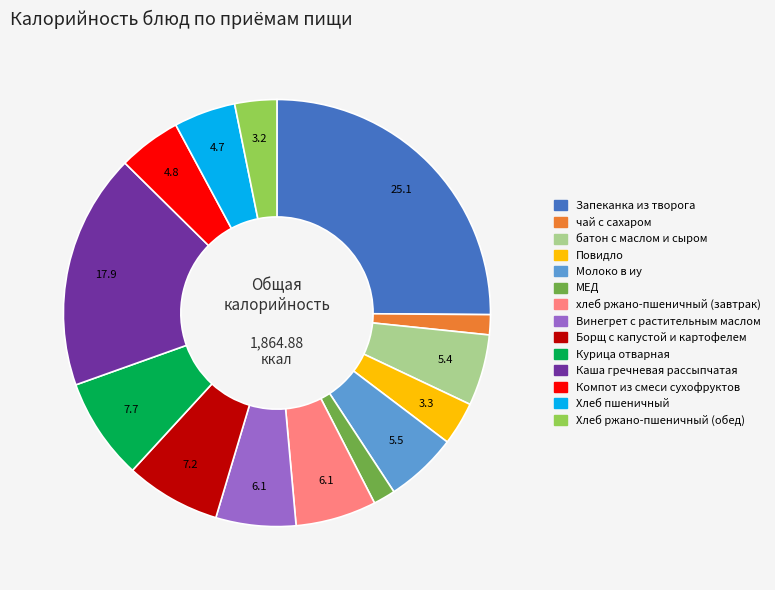

Approximately how many times larger is the value at Каша гречневая рассыпчатая compared to Хлеб пшеничный?

3.8